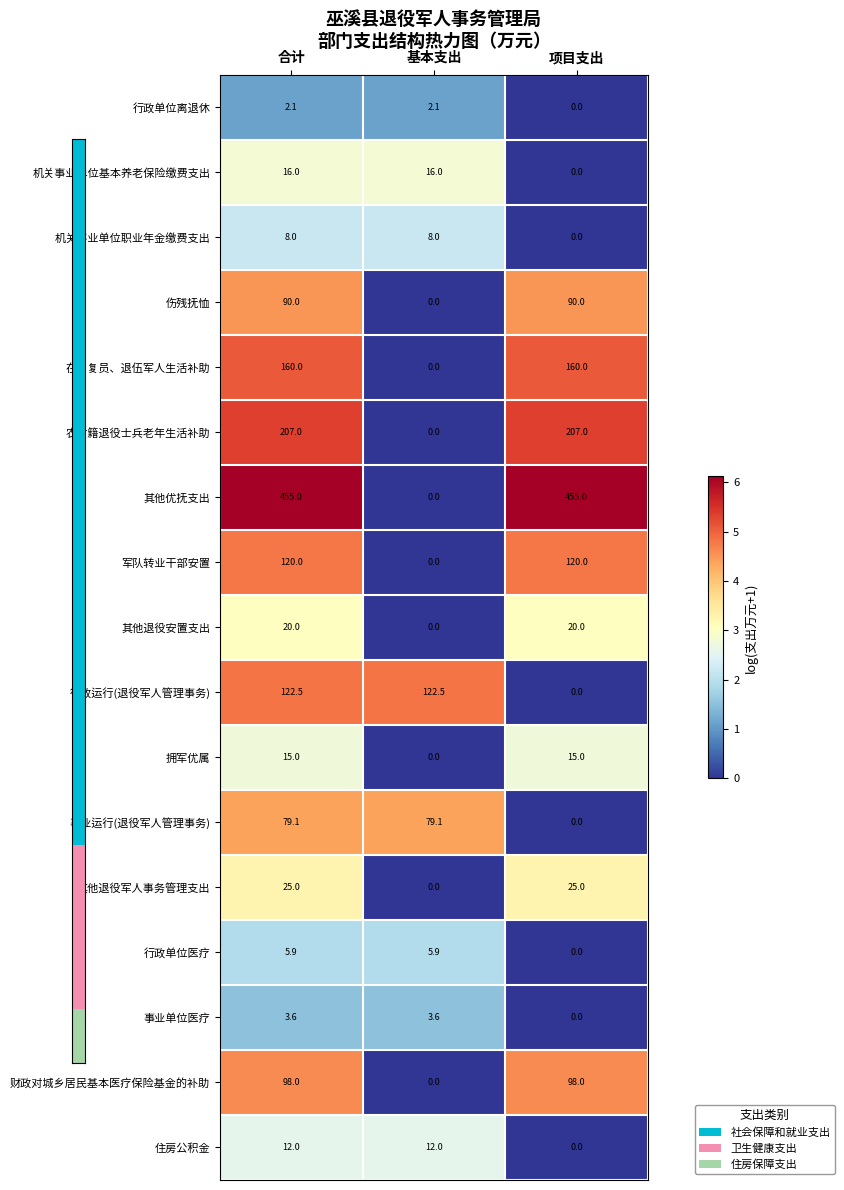

How many 伤残抚恤 values are between 0 and 90?

3